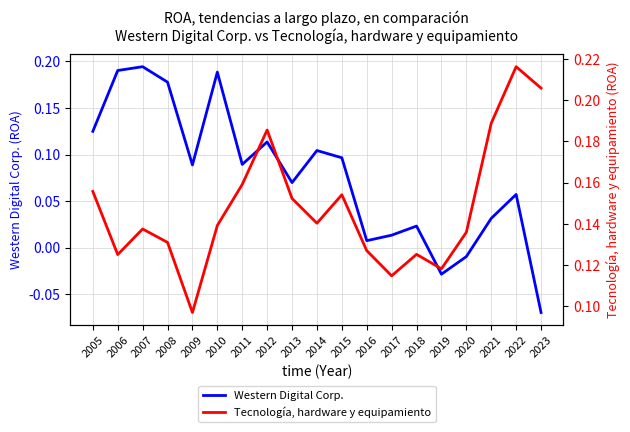

At which label is Tecnología, hardware y equipamiento closest to 0?

2009